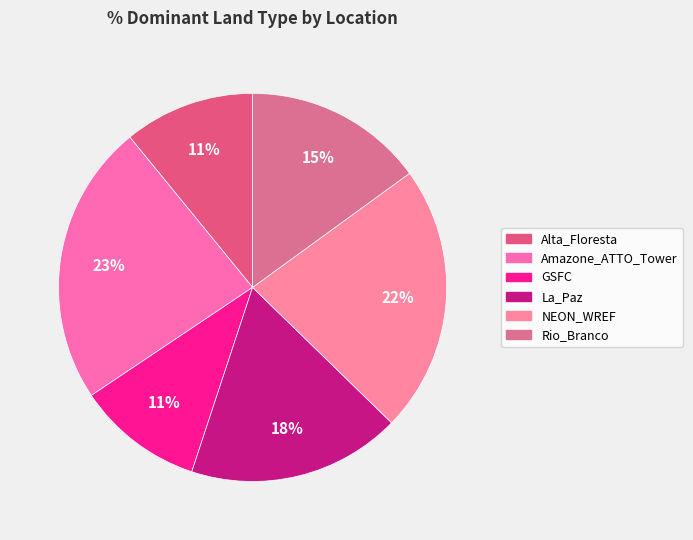

What is the smallest slice in the pie chart?

GSFC